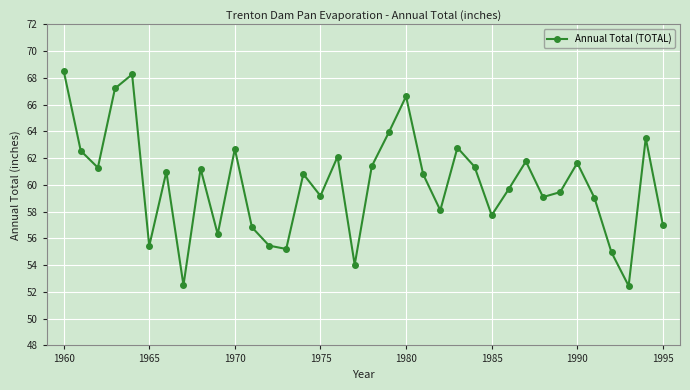

What is the smallest value displayed?

52.5